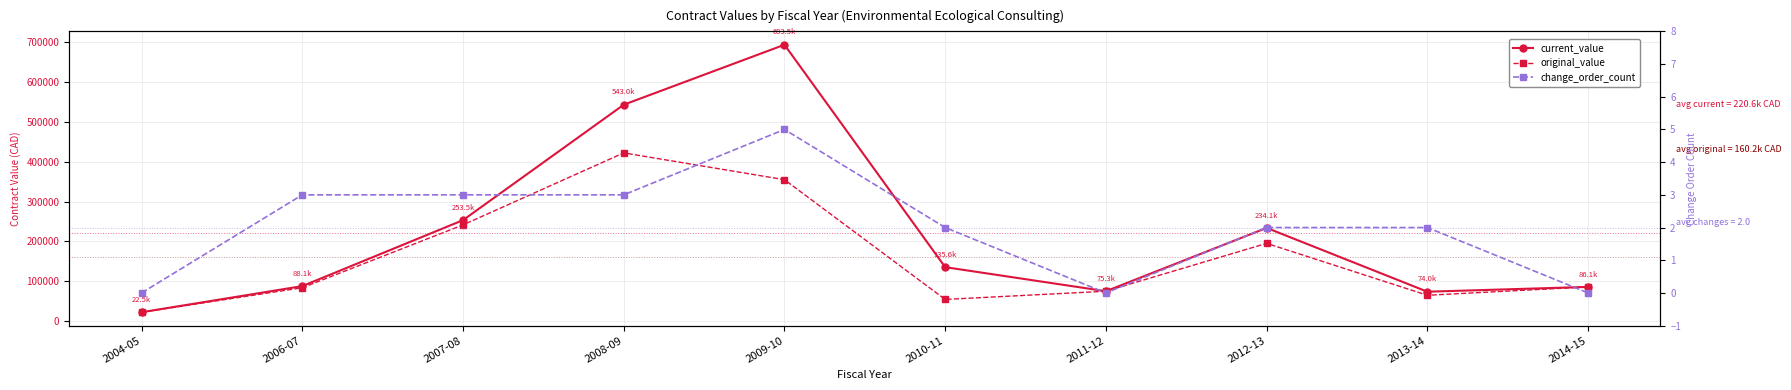

True or false: original_value and change_order_count cross at least once.

False